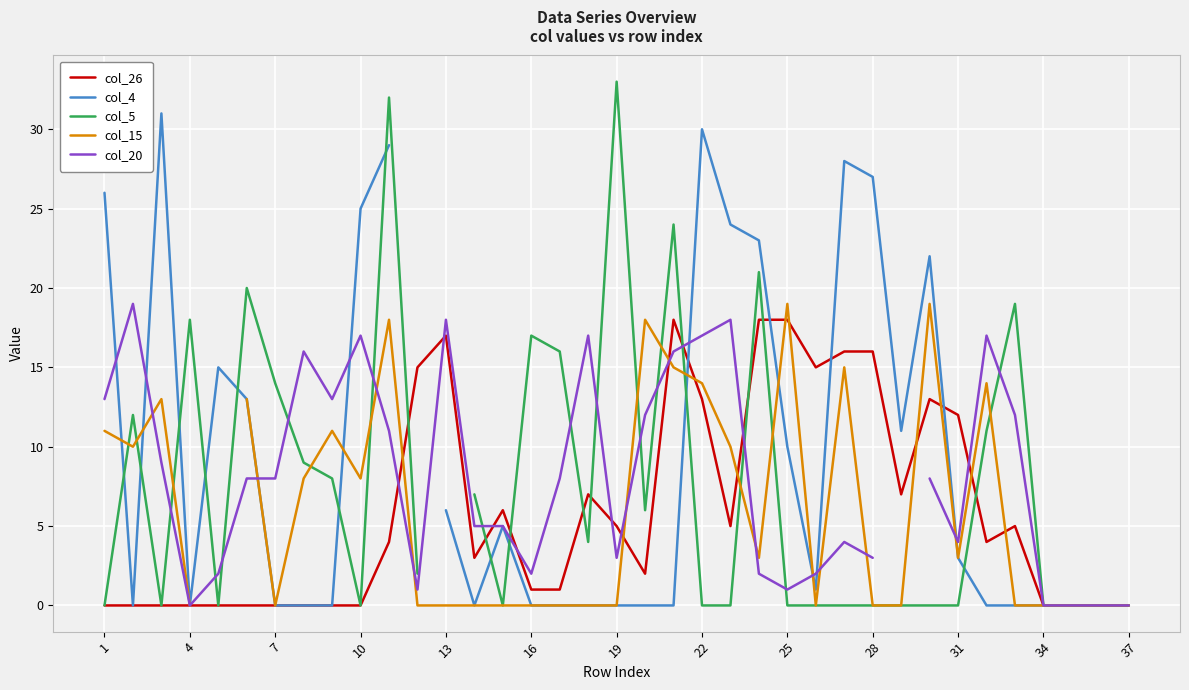

Which series has the widest spread of values?

col_5